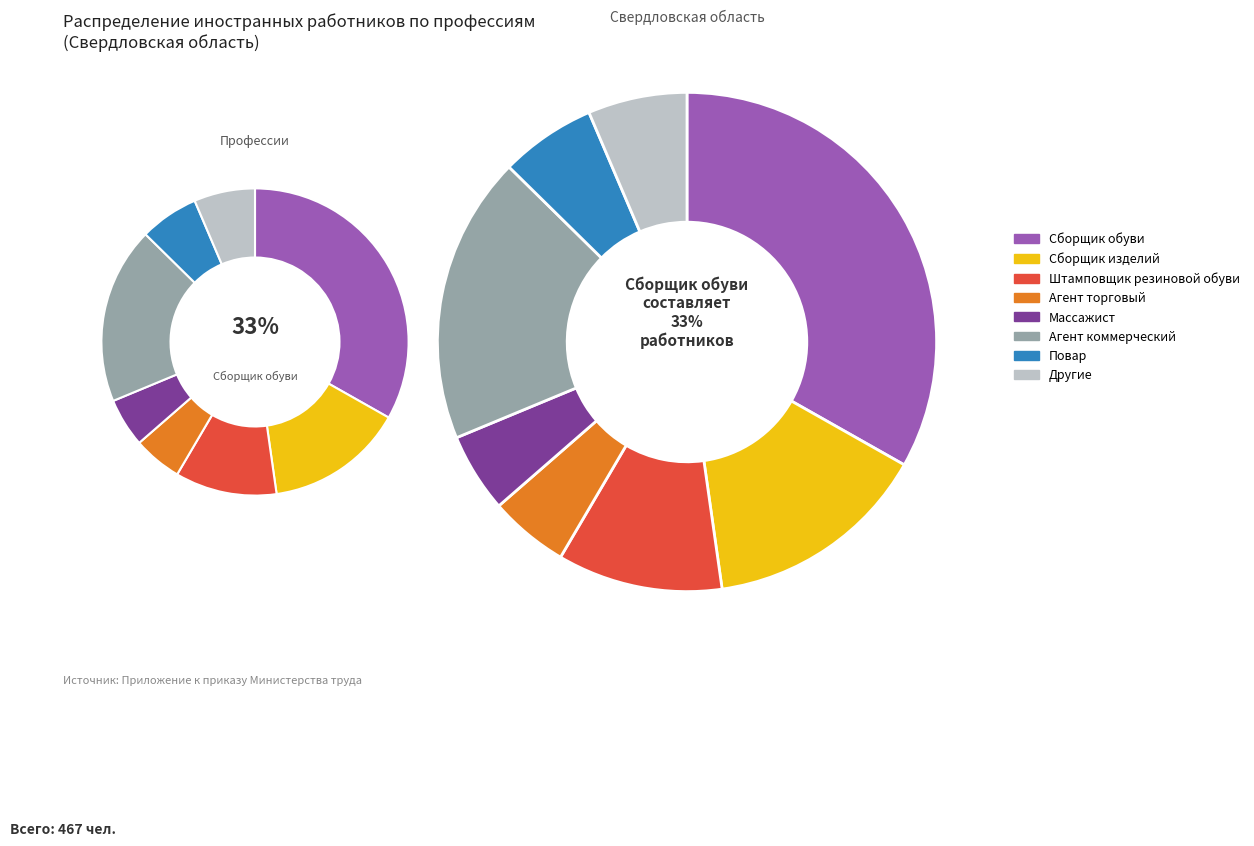

Which slice is the largest?

Сборщик обуви